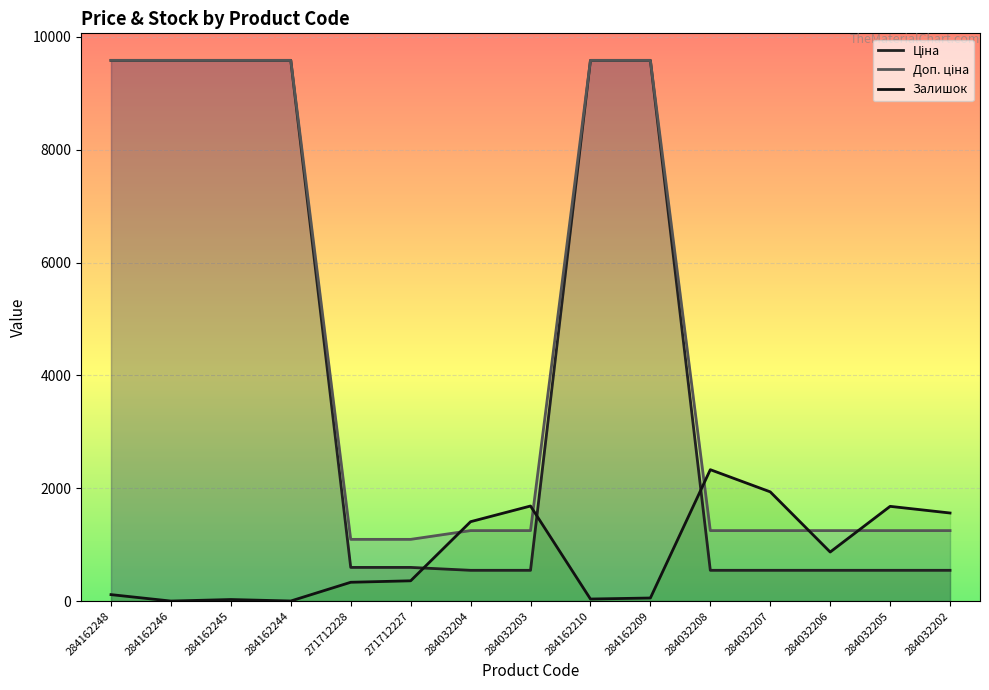

List the labels in order of Ціна value, smallest first.

284032204, 284032203, 284032208, 284032207, 284032206, 284032205, 284032202, 271712228, 271712227, 284162248, 284162246, 284162245, 284162244, 284162210, 284162209